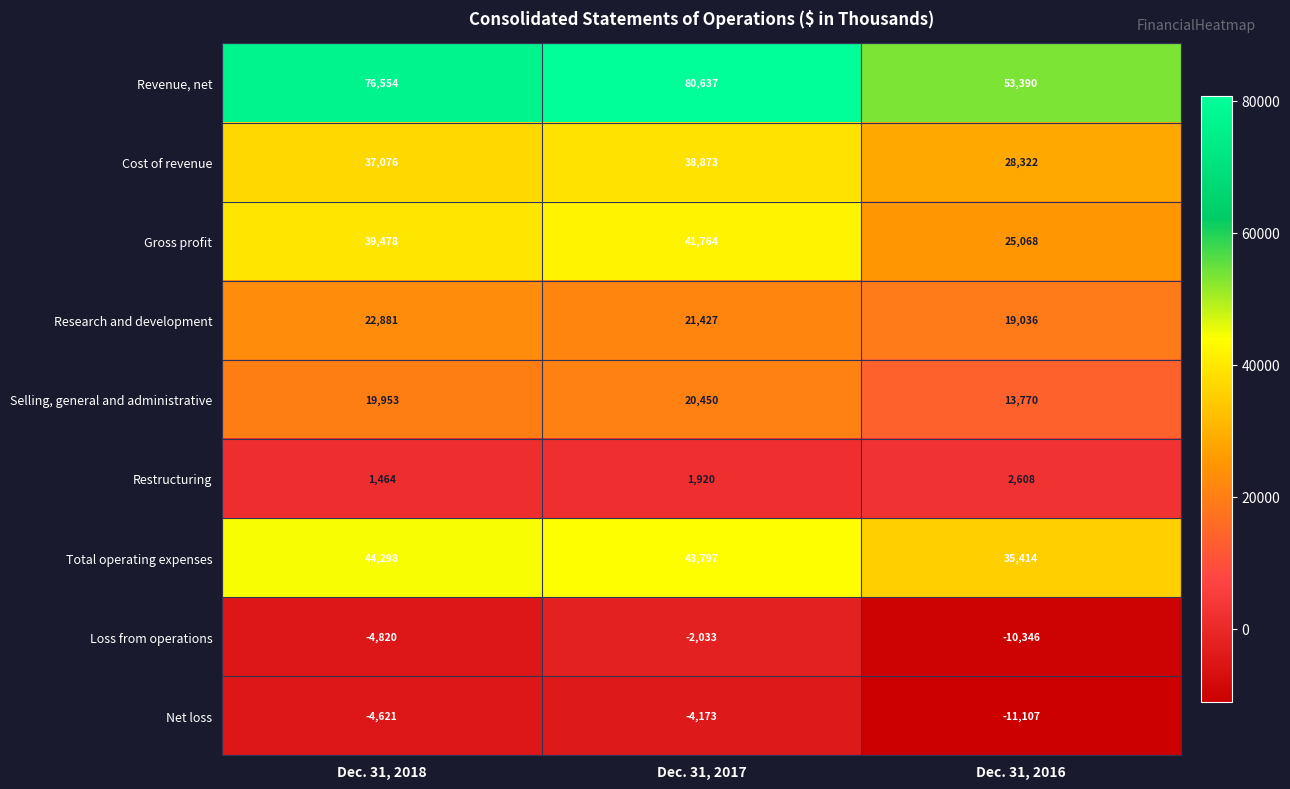

Reading right to left, what are all the values shown in this chart?

Revenue, net: Dec. 31, 2016=53390	Dec. 31, 2017=80637	Dec. 31, 2018=76554
Cost of revenue: Dec. 31, 2016=28322	Dec. 31, 2017=38873	Dec. 31, 2018=37076
Gross profit: Dec. 31, 2016=25068	Dec. 31, 2017=41764	Dec. 31, 2018=39478
Research and development: Dec. 31, 2016=19036	Dec. 31, 2017=21427	Dec. 31, 2018=22881
Selling, general and administrative: Dec. 31, 2016=13770	Dec. 31, 2017=20450	Dec. 31, 2018=19953
Restructuring: Dec. 31, 2016=2608	Dec. 31, 2017=1920	Dec. 31, 2018=1464
Total operating expenses: Dec. 31, 2016=35414	Dec. 31, 2017=43797	Dec. 31, 2018=44298
Loss from operations: Dec. 31, 2016=-10346	Dec. 31, 2017=-2033	Dec. 31, 2018=-4820
Net loss: Dec. 31, 2016=-11107	Dec. 31, 2017=-4173	Dec. 31, 2018=-4621